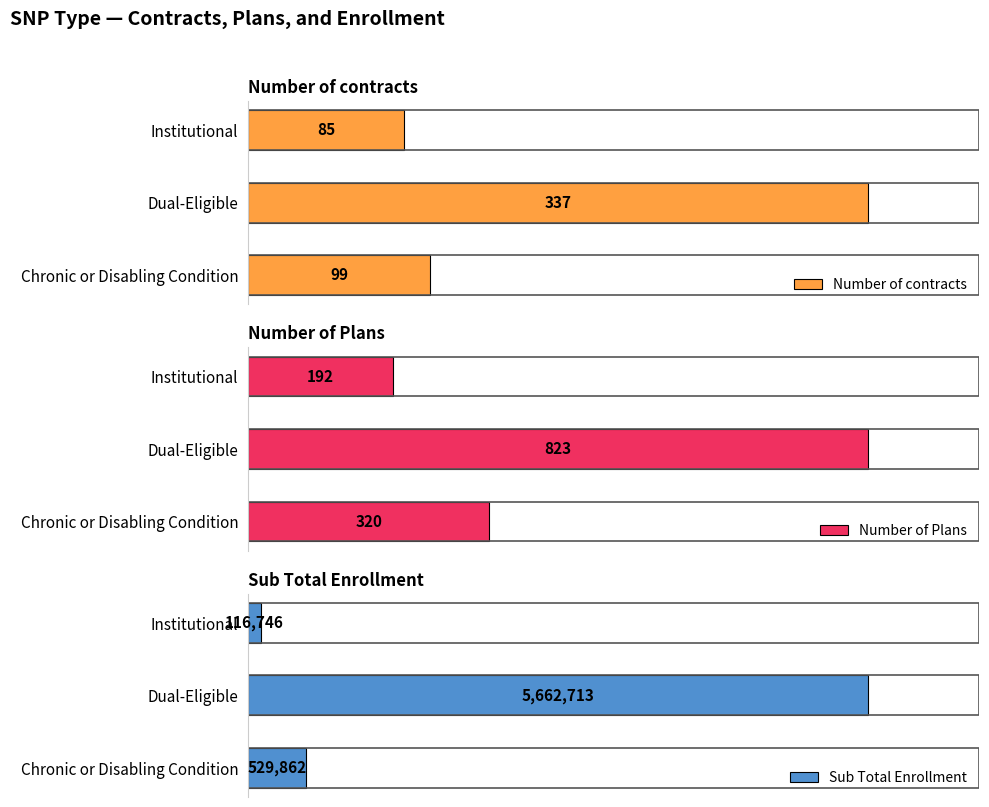

Reading left to right, list all the values displayed in this chart.

Number of contracts: 99	337	85
Number of Plans: 320	823	192
Sub Total Enrollment: 529862	5662713	116746